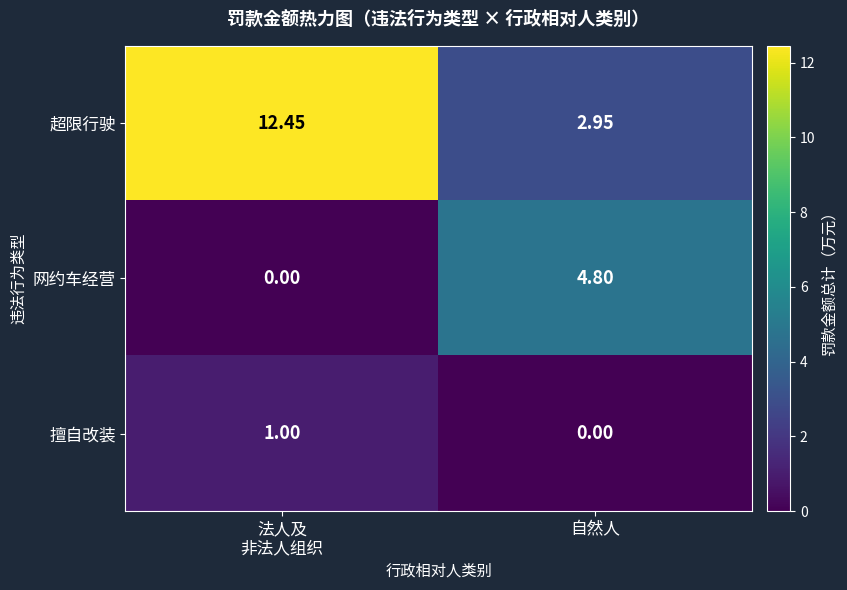

Which series has the largest total across all categories?

超限行驶